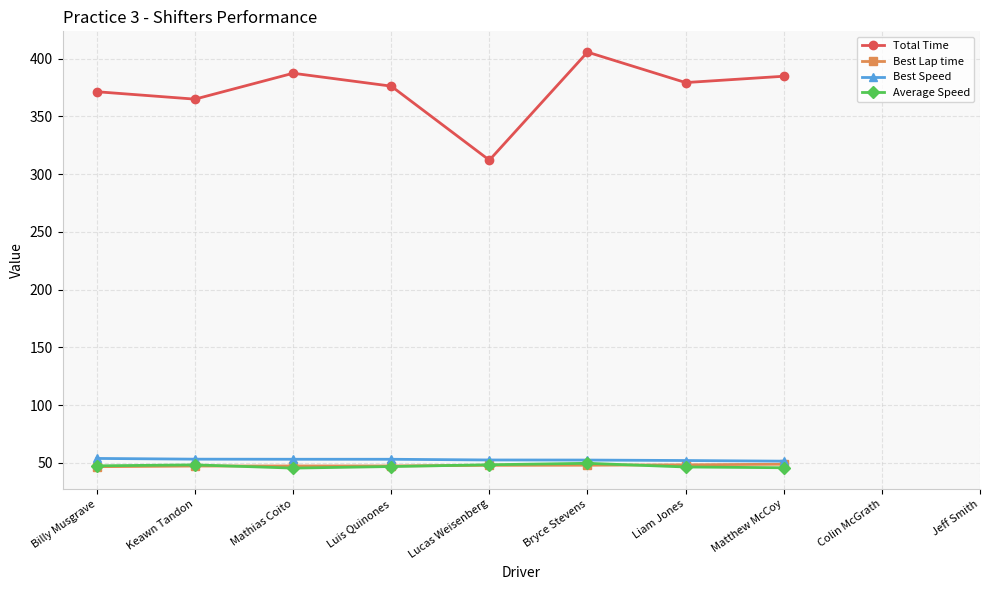

The value of Best Speed at Lucas Weisenberg is 81.7. True or false?

False